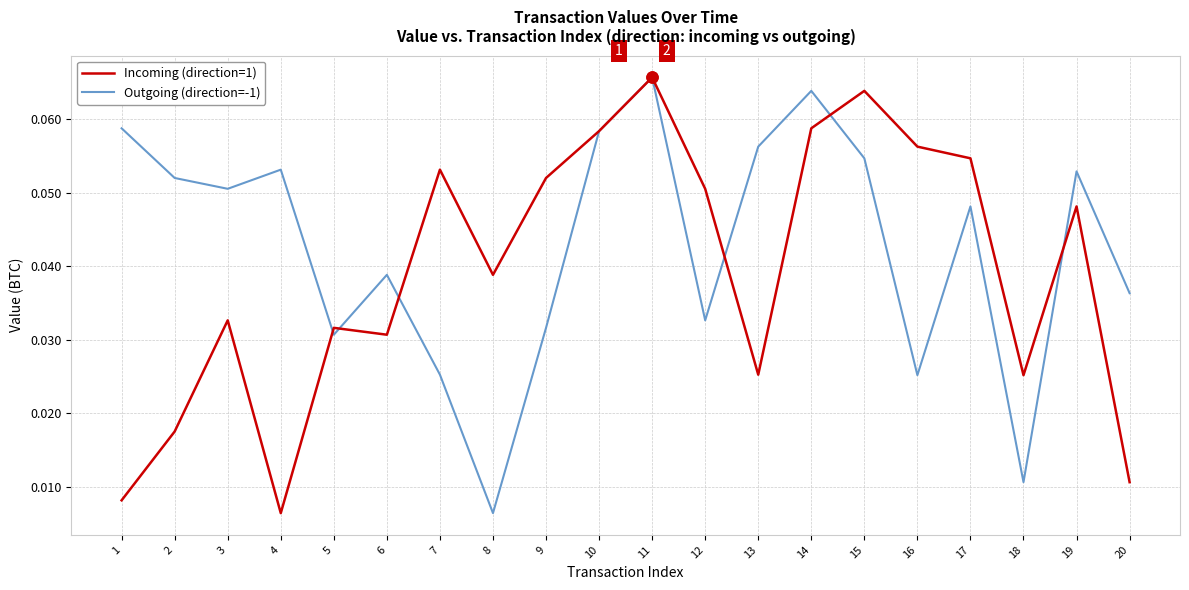

Which category has the highest value in the Incoming (direction=1) series?

11